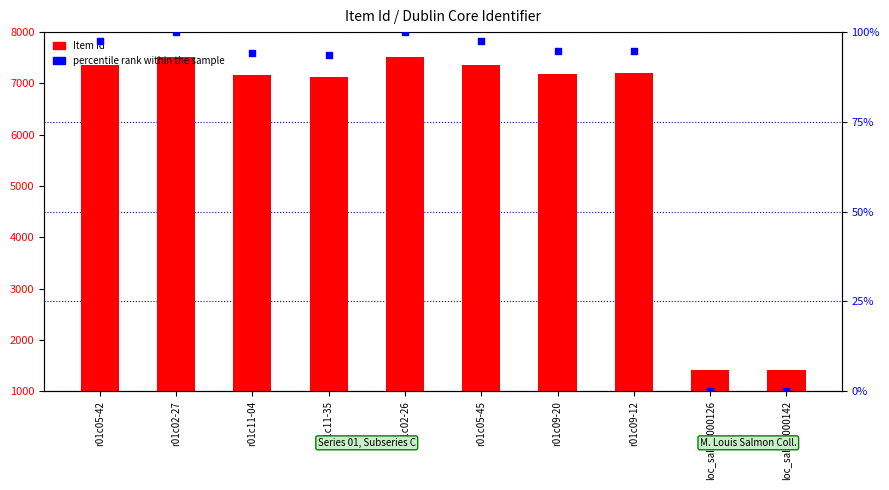

At how many categories does at least one series exceed 4227?

8